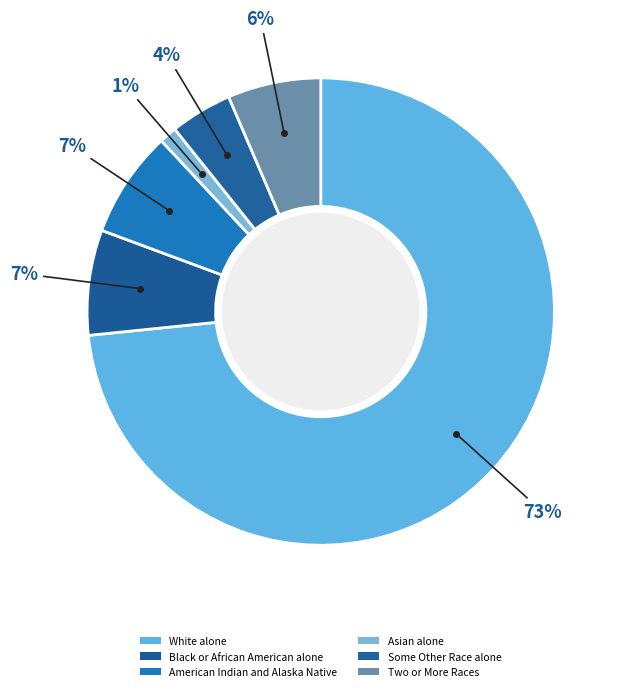

How many segments does this pie chart have?

6